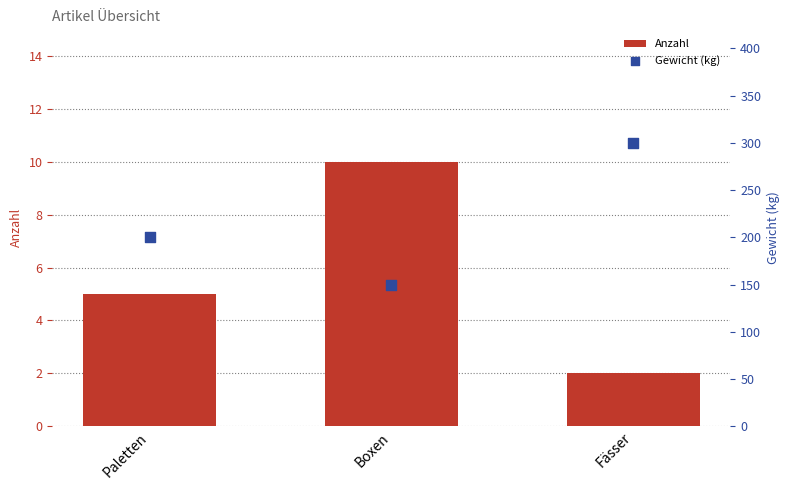

Which series has the widest spread of Y values?

Gewicht (kg)